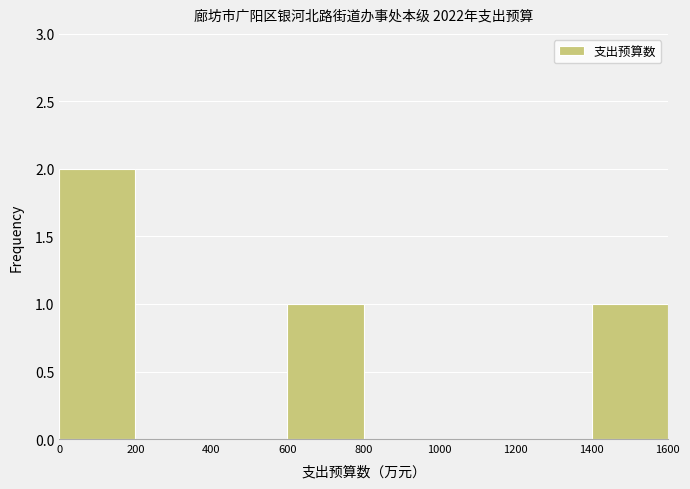

Reading left to right, list every bar in this chart as the range it spans on the x-axis followed by its height. The values are not printed on the chart, so give them approximately, as read against the axis.

0 to 200: 2
200 to 400: 0
400 to 600: 0
600 to 800: 1
800 to 1000: 0
1000 to 1200: 0
1200 to 1400: 0
1400 to 1600: 1